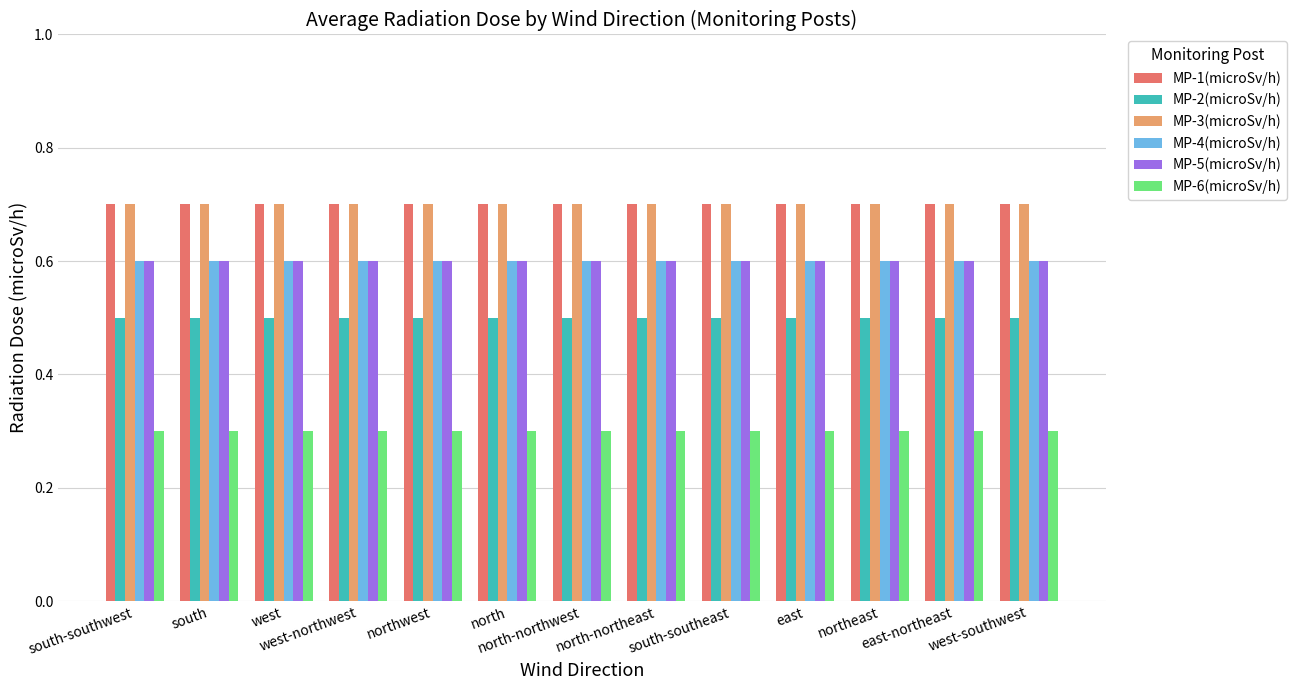

How many bars are there in each group?

6